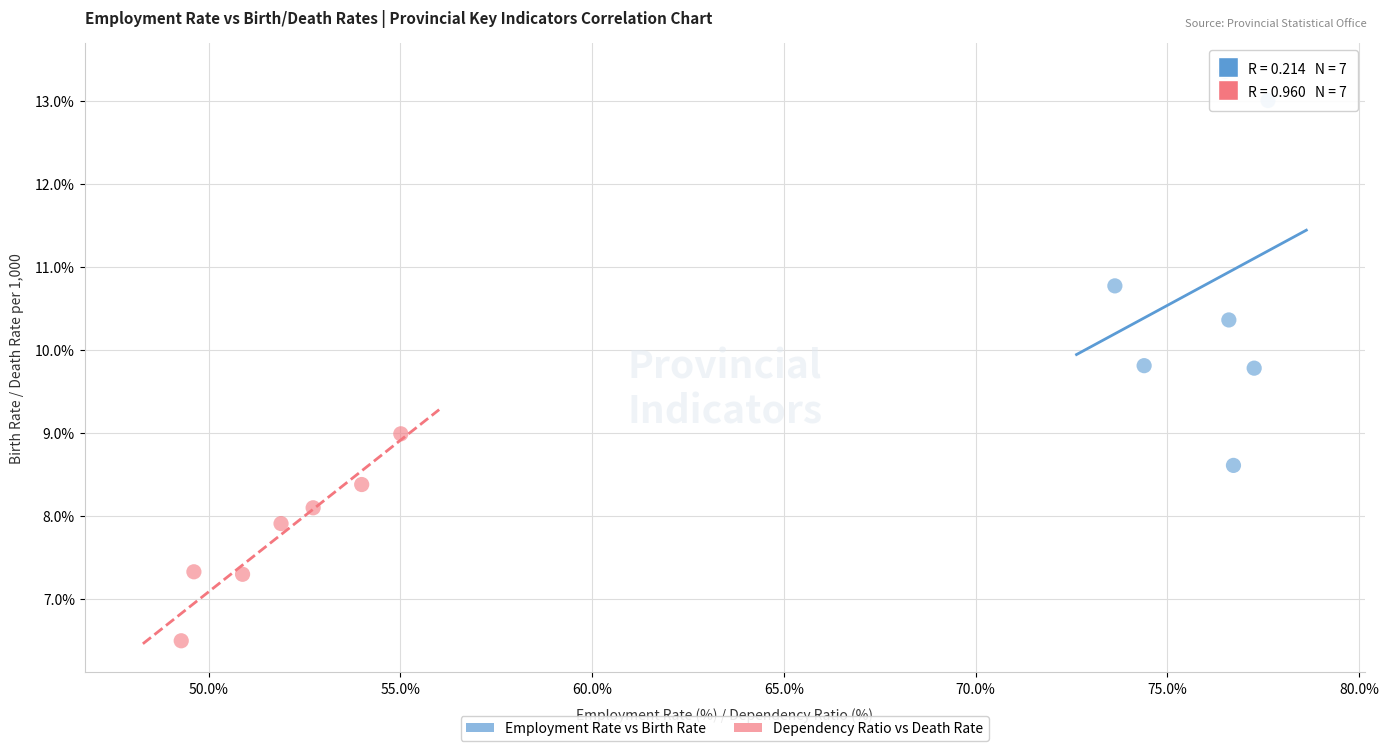

Which series contains the highest Y value?

Employment Rate vs Birth Rate